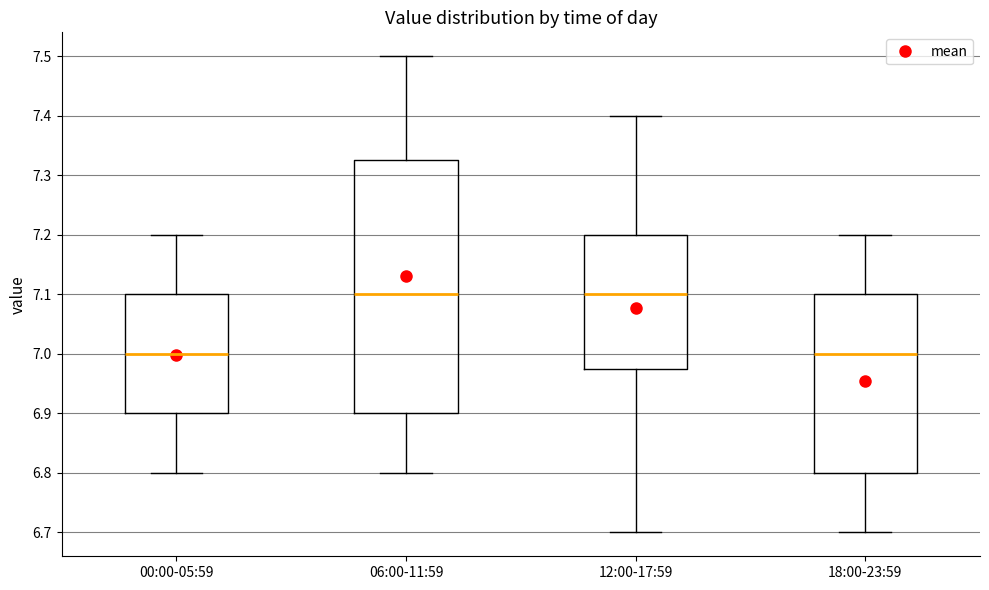

Reading left to right, read every box against the y-axis: the position of its median line, the range the box covers, and the ends of its whiskers. The values are not printed on the chart, so give them approximately, as read against the axis.

00:00-05:59: median 7.00, box 6.90 to 7.10, whiskers 6.80 to 7.20
06:00-11:59: median 7.10, box 6.90 to 7.33, whiskers 6.80 to 7.50
12:00-17:59: median 7.10, box 6.98 to 7.20, whiskers 6.70 to 7.40
18:00-23:59: median 7.00, box 6.80 to 7.10, whiskers 6.70 to 7.20